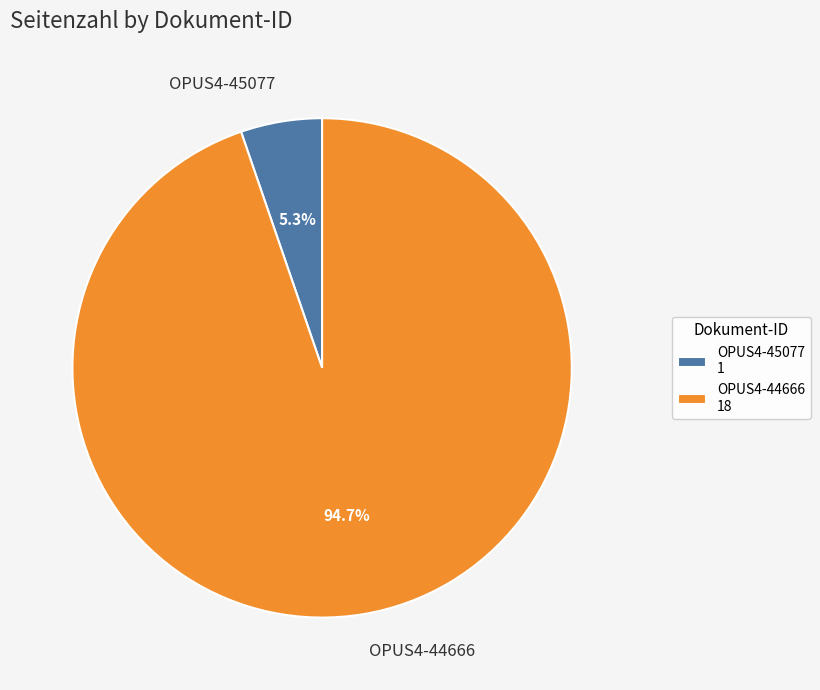

To the nearest percent, what portion does OPUS4-45077 represent?

5%